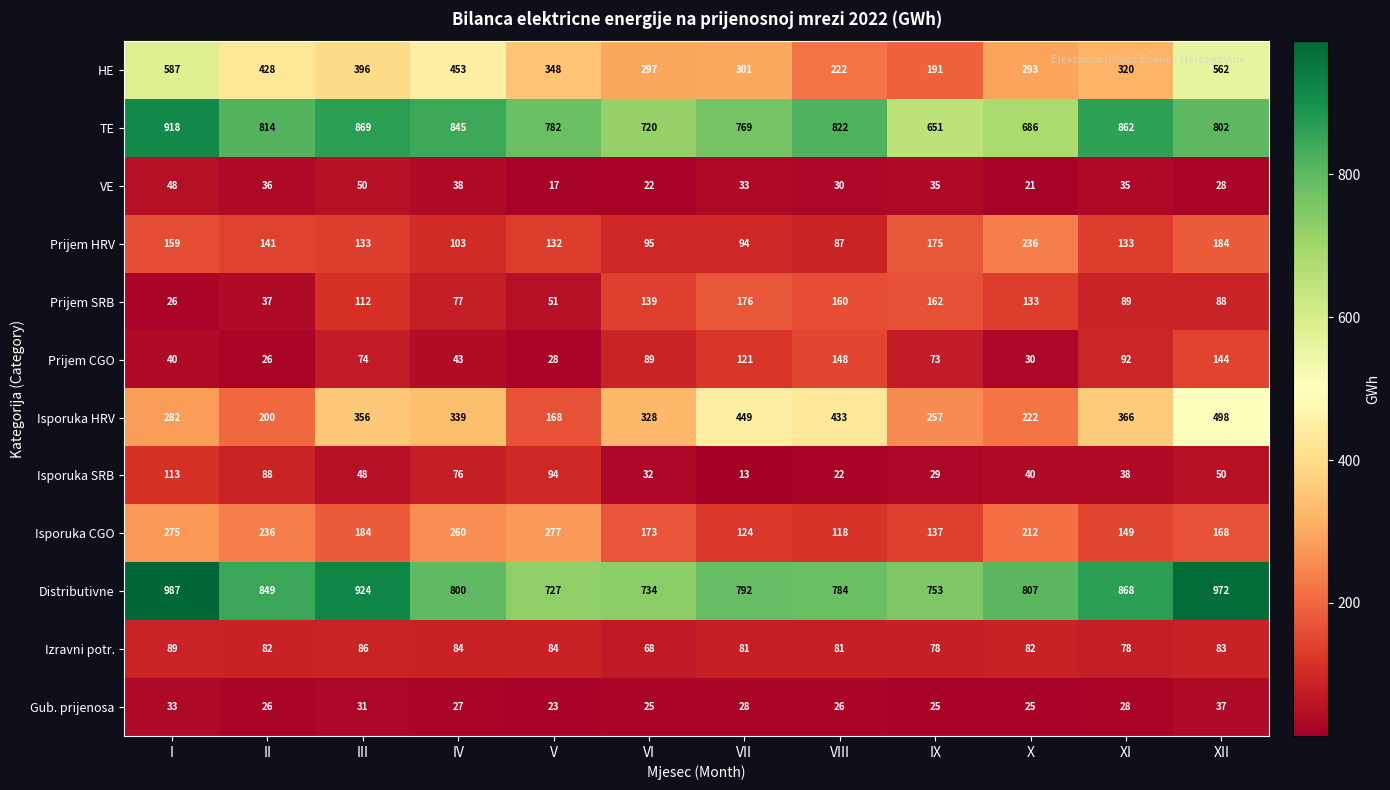

Between IV and IX, which series saw the biggest shift?

HE